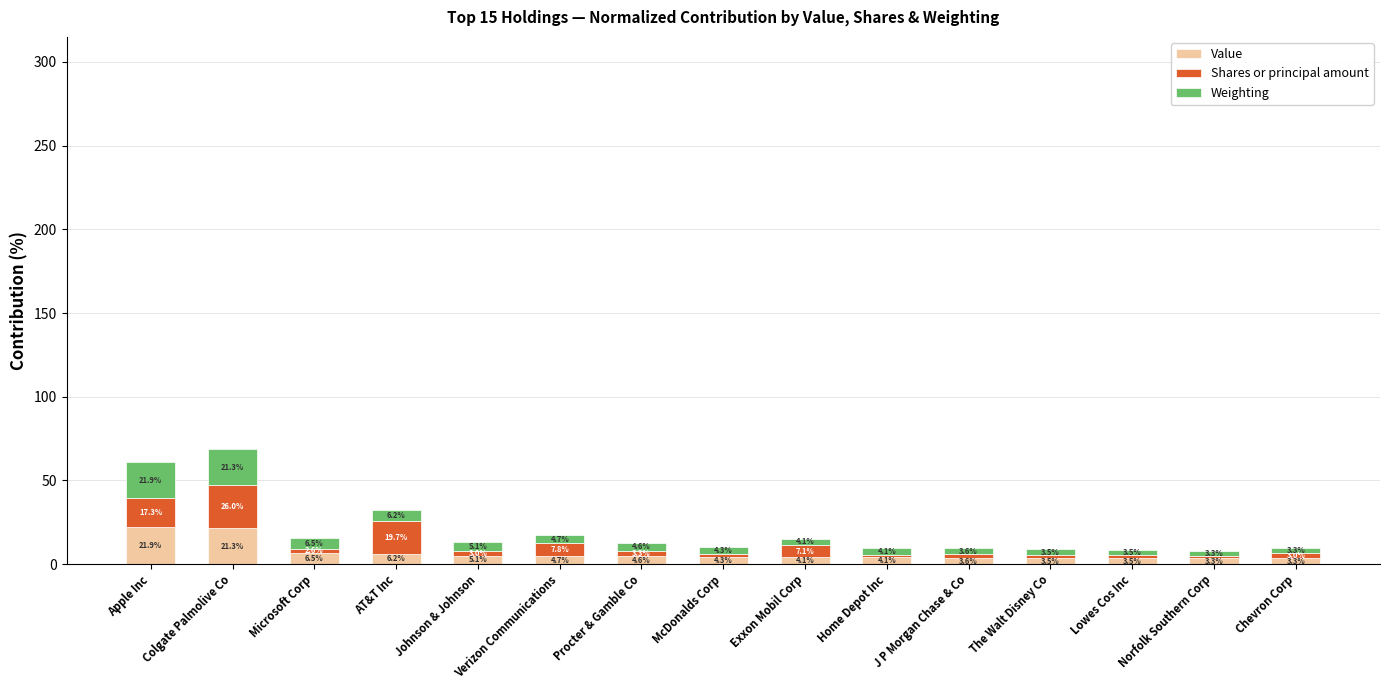

How many categories are shown in the chart?

15